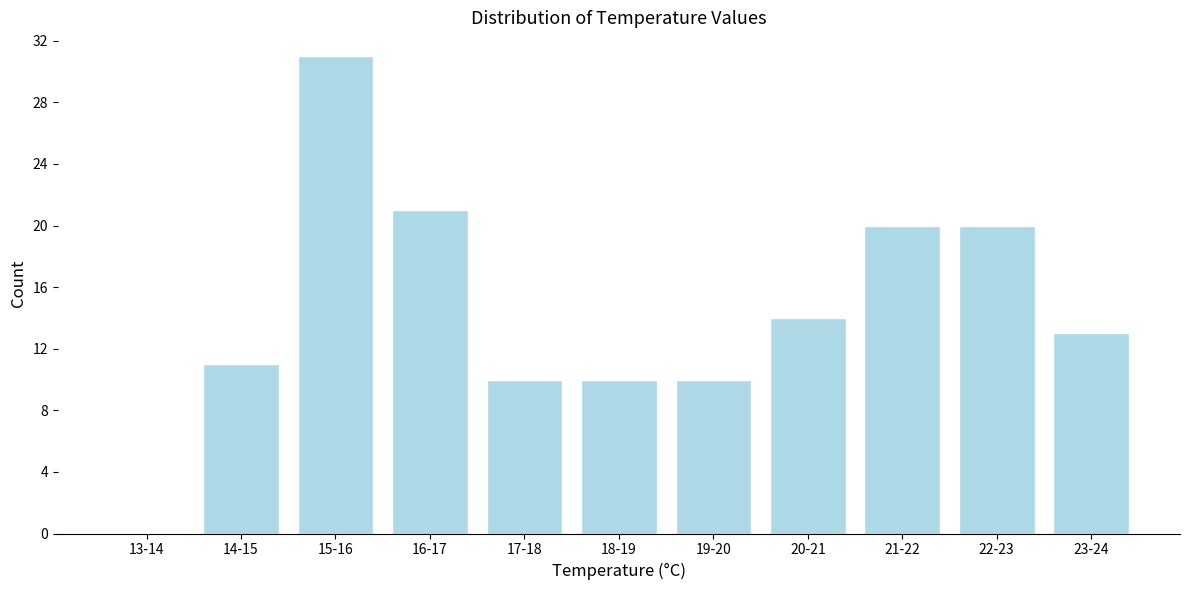

Reading left to right, extract all data points from this chart.

13-14=0	14-15=11	15-16=31	16-17=21	17-18=10	18-19=10	19-20=10	20-21=14	21-22=20	22-23=20	23-24=13